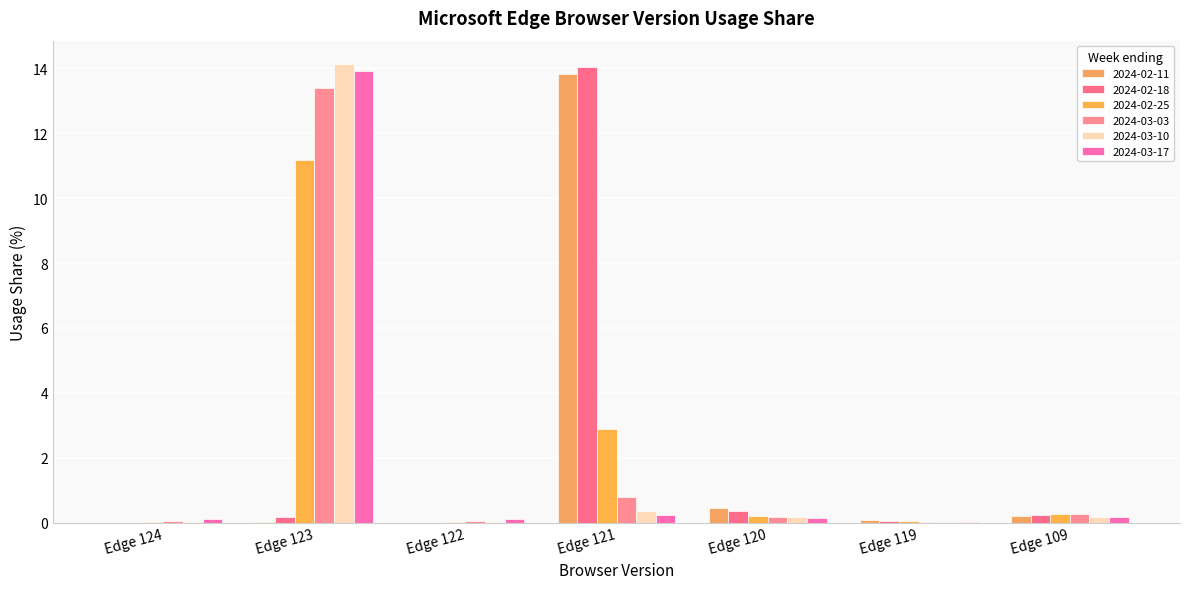

At how many categories does at least one series exceed 4?

2